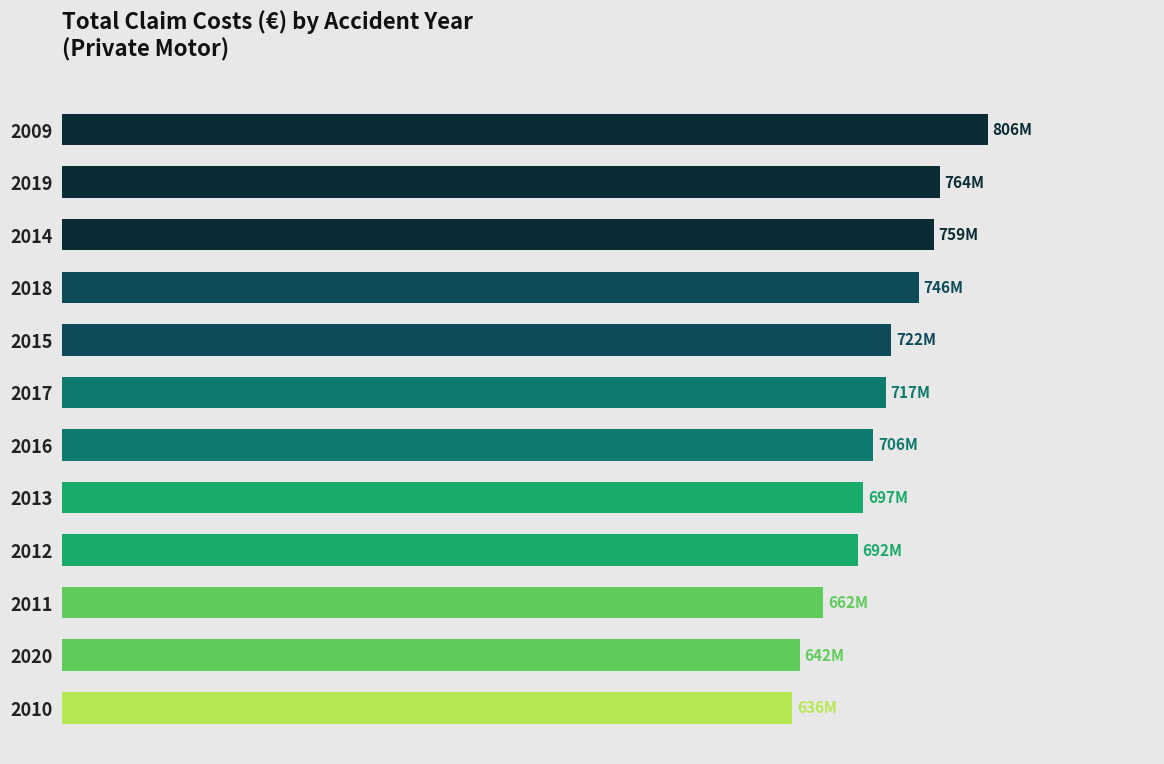

Are the bars horizontal?

Yes